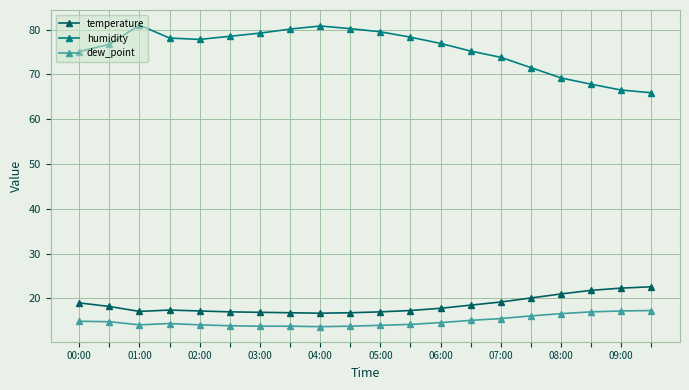

What is the minimum value shown in the chart?

13.7